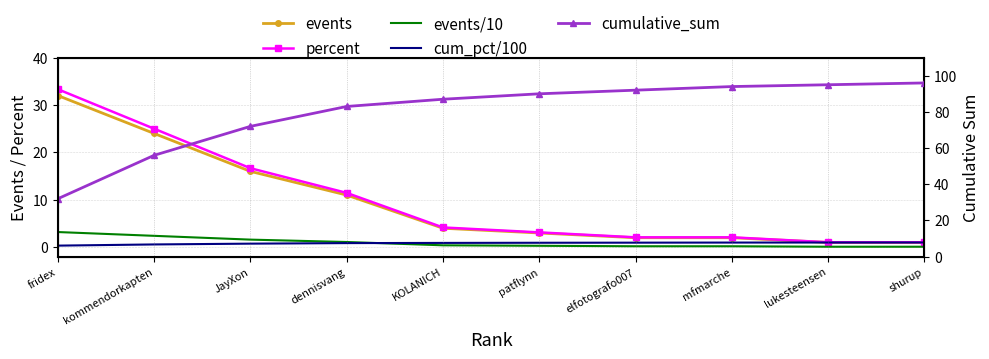

Where do events/10 and cum_pct/100 first cross each other?

dennisvang and KOLANICH